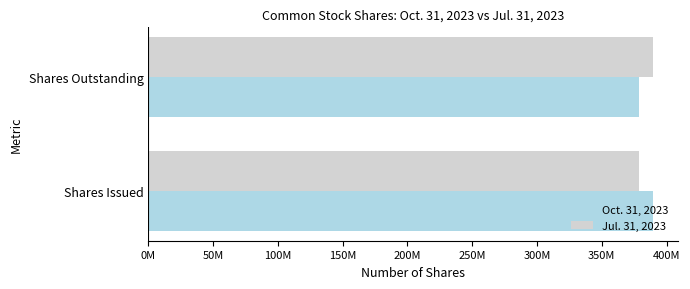

What are all the series names shown in the legend?

Oct. 31, 2023, Jul. 31, 2023